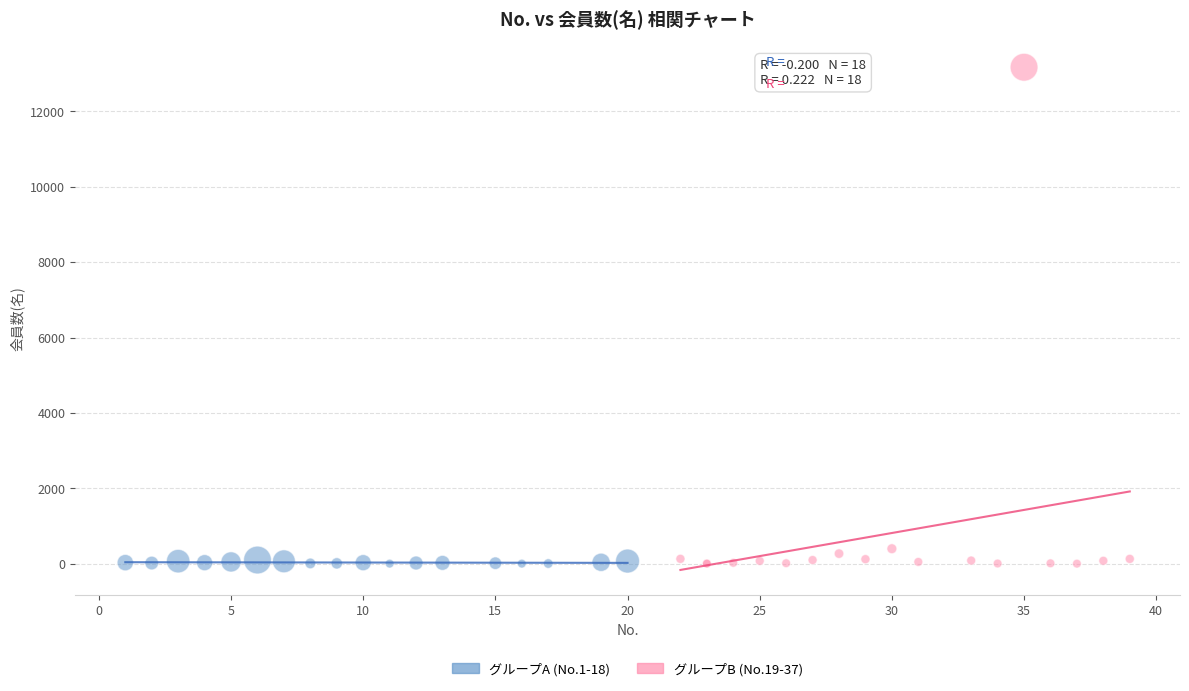

Which series has the widest spread of Y values?

グループB (No.19-37)